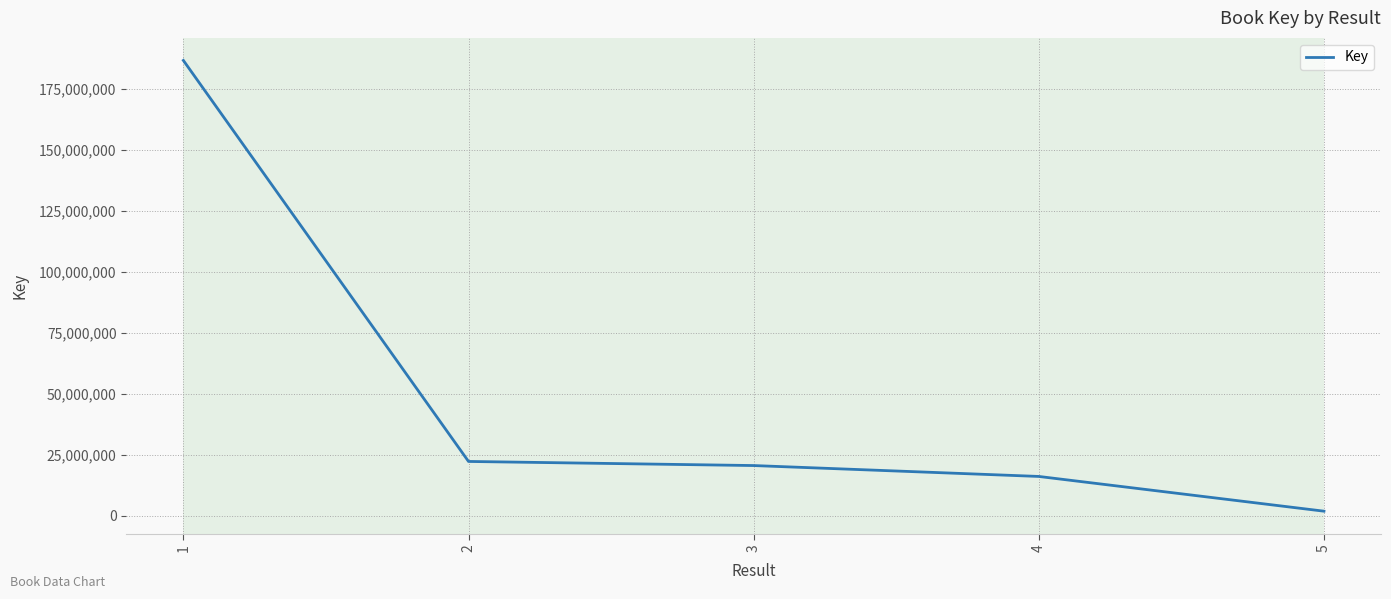

Where is the data nearest to the value 94190223?

2